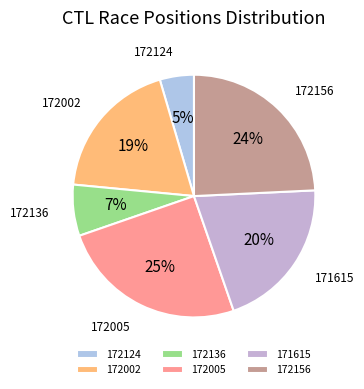

Which has a higher value, 171615 or 172156?

172156